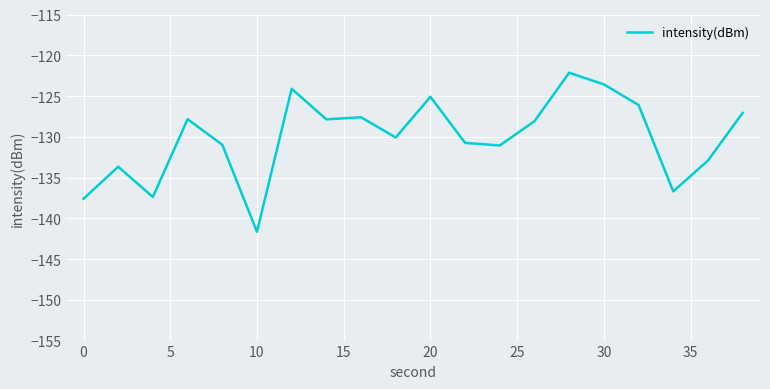

What is the difference between the maximum and minimum values?

19.5